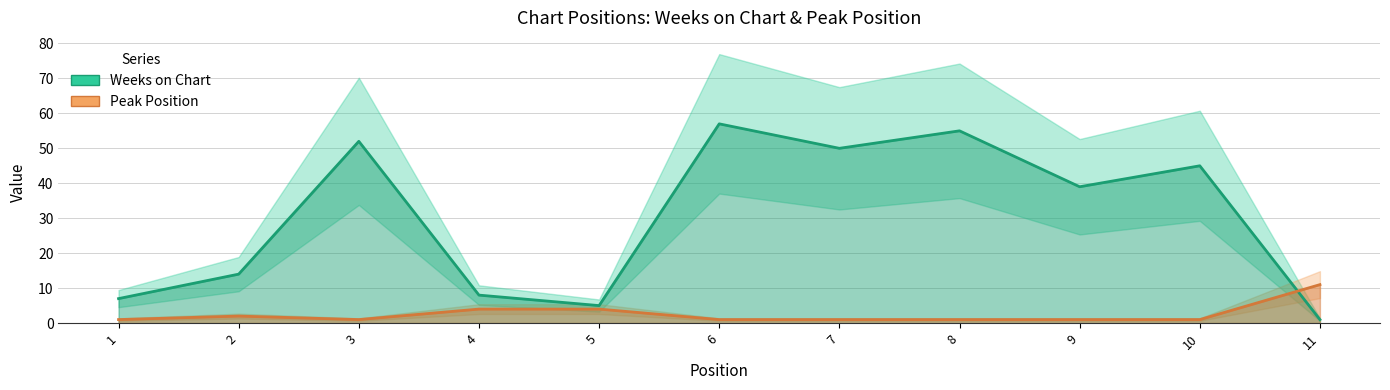

Rank the categories by Weeks on Chart value from lowest to highest.

11, 5, 1, 4, 2, 9, 10, 7, 3, 8, 6